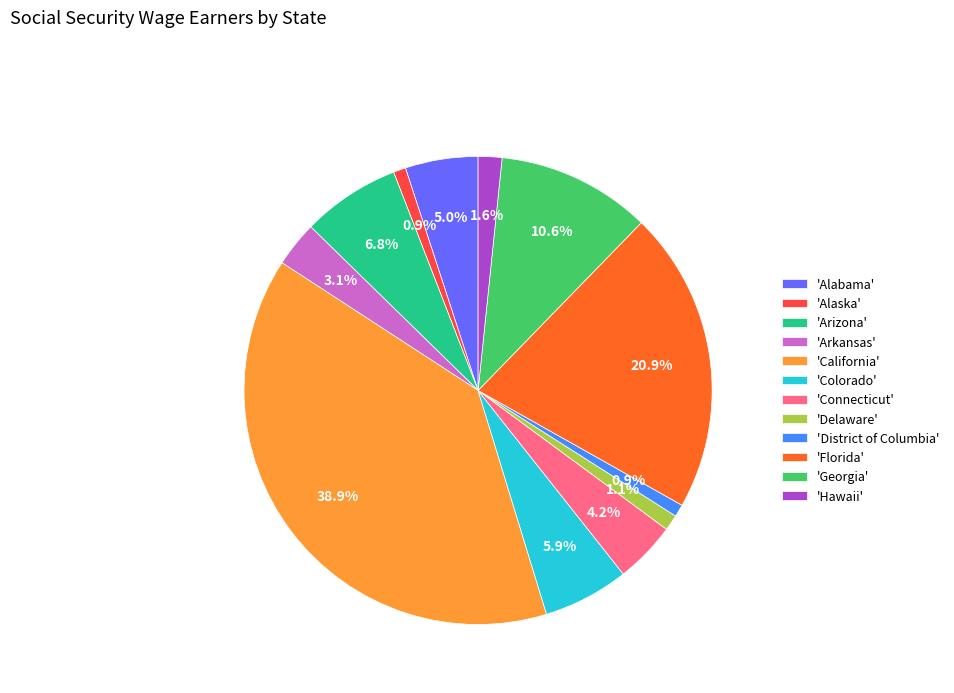

How many segments does this pie chart have?

12